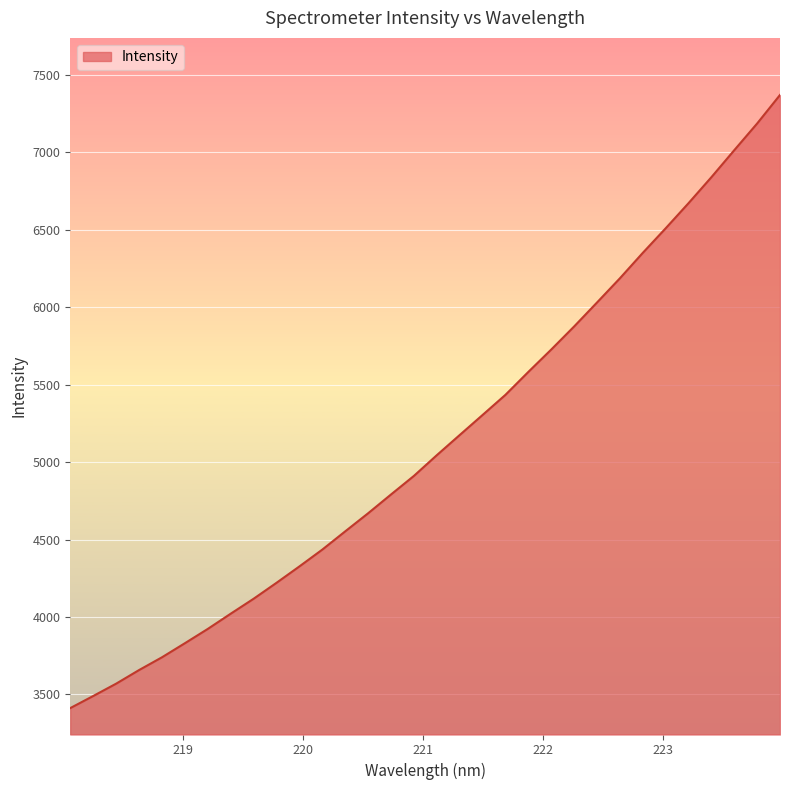

What is the maximum value shown in the chart?

7371.0